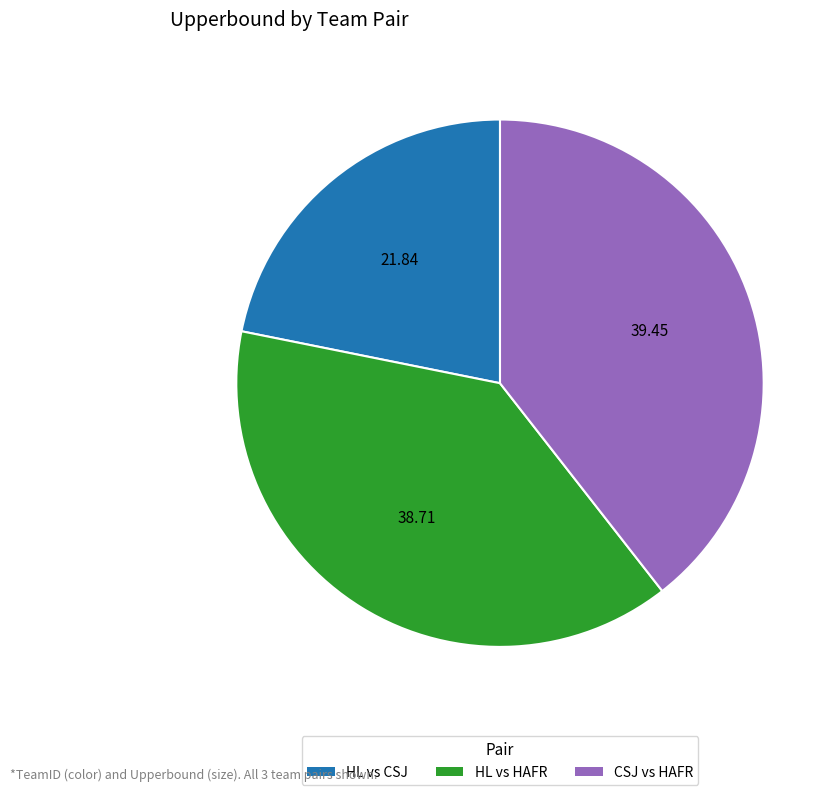

Does CSJ vs HAFR represent more than half of the total?

No